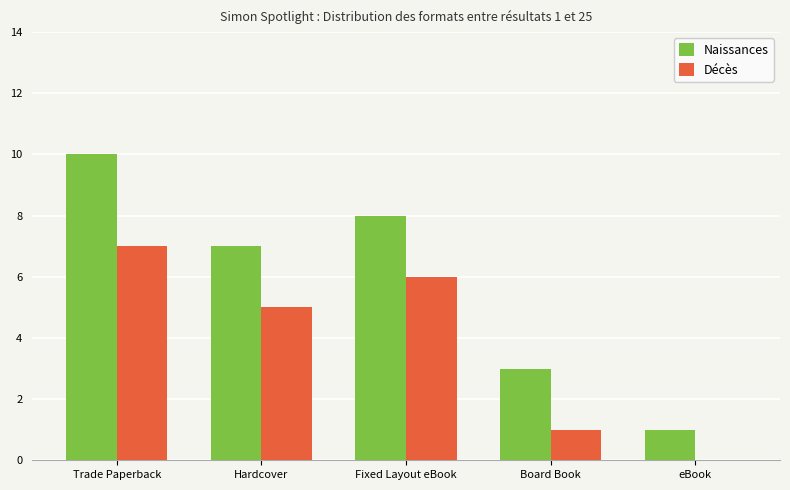

True or false: Décès has a value of 4 at Trade Paperback.

False